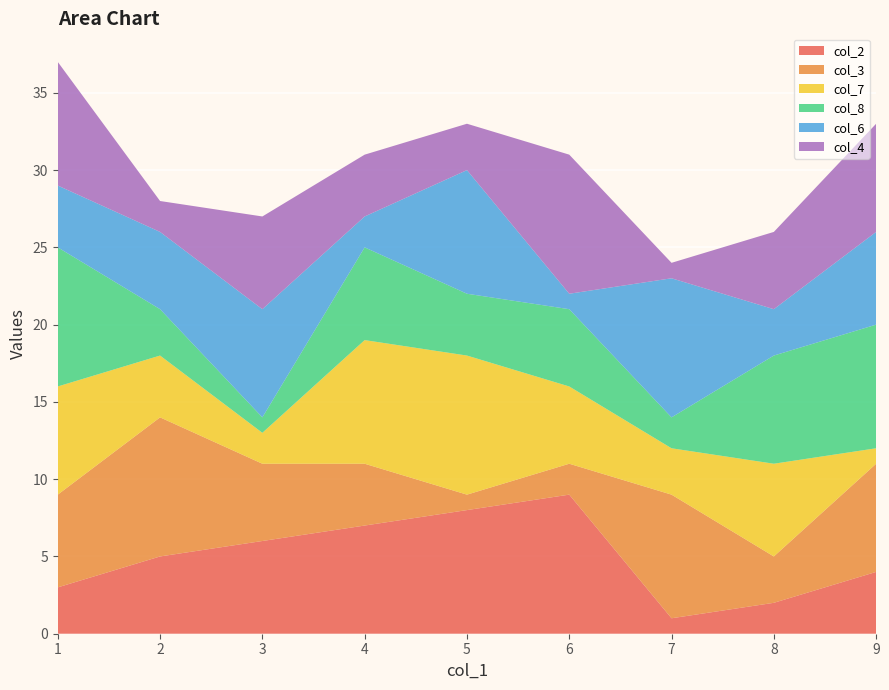

Reading right to left, extract all data points from this chart.

col_2: 9=4	8=2	7=1	6=9	5=8	4=7	3=6	2=5	1=3
col_3: 9=7	8=3	7=8	6=2	5=1	4=4	3=5	2=9	1=6
col_7: 9=1	8=6	7=3	6=5	5=9	4=8	3=2	2=4	1=7
col_8: 9=8	8=7	7=2	6=5	5=4	4=6	3=1	2=3	1=9
col_6: 9=6	8=3	7=9	6=1	5=8	4=2	3=7	2=5	1=4
col_4: 9=7	8=5	7=1	6=9	5=3	4=4	3=6	2=2	1=8